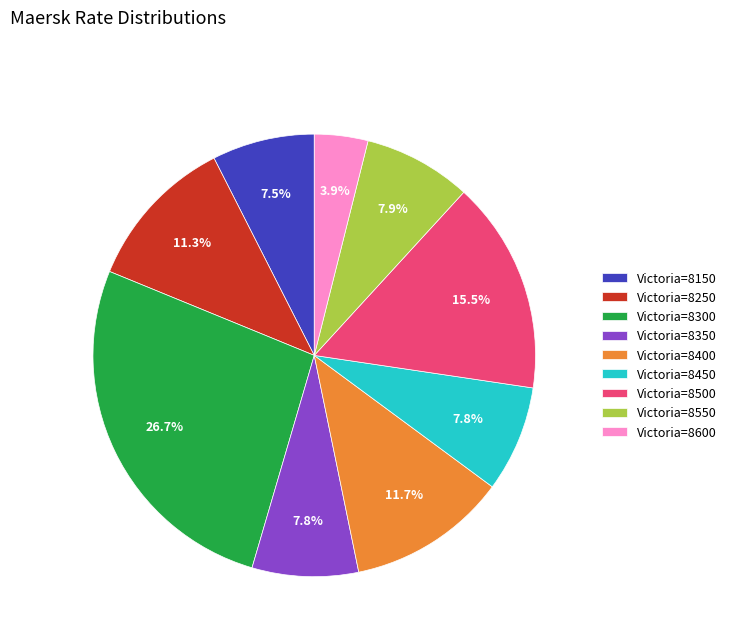

Do Victoria=8600 and Victoria=8400 together represent more than half of the pie?

No